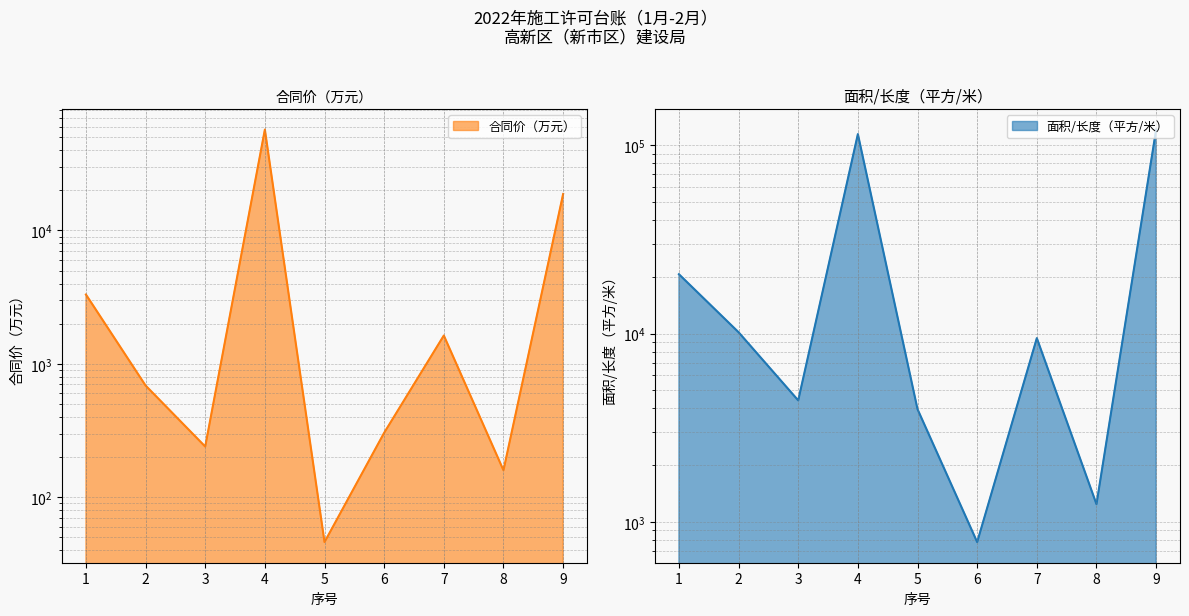

At which label does 合同价（万元） first exceed 687?

1